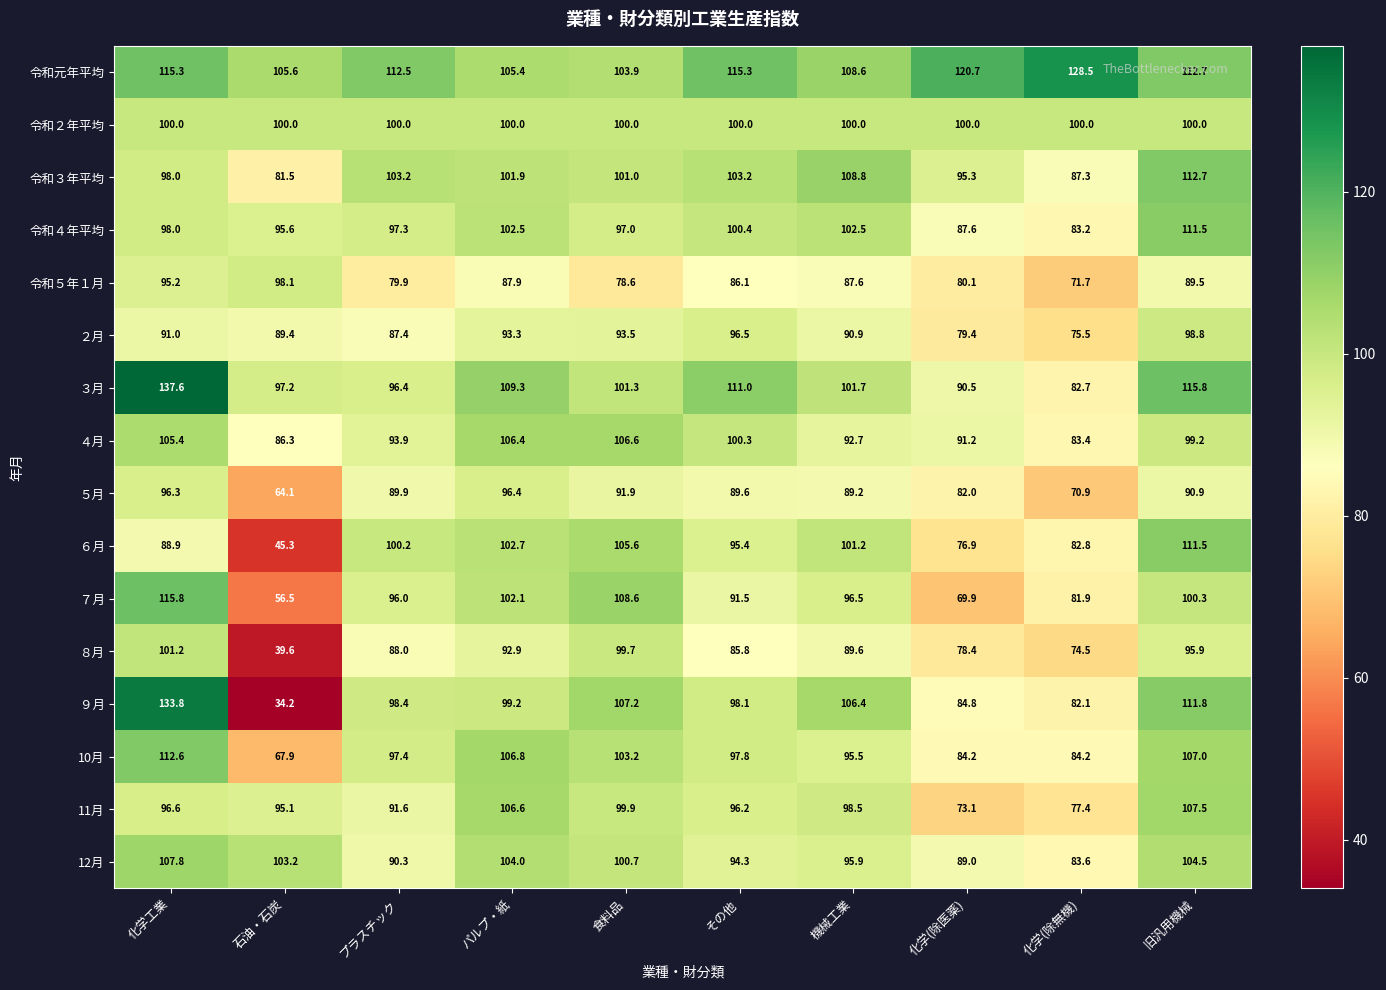

True or false: 10月 has a value of 84.2 at 化学(除無機).

True